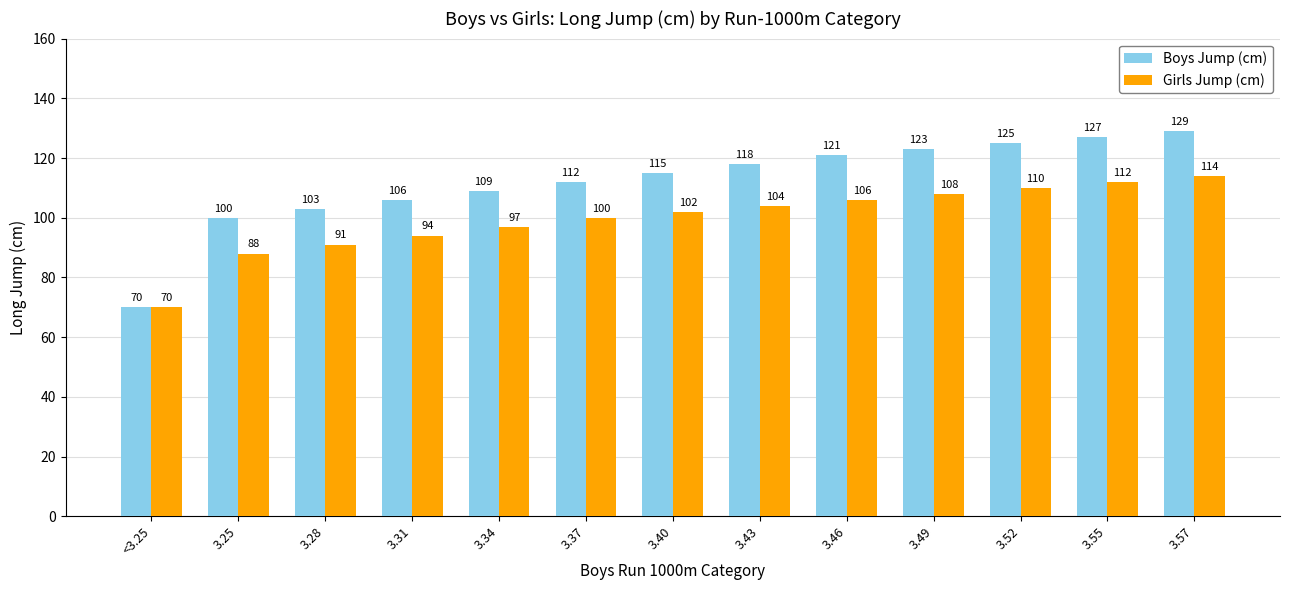

What is the spread (max minus min) of values at 3.31?

12